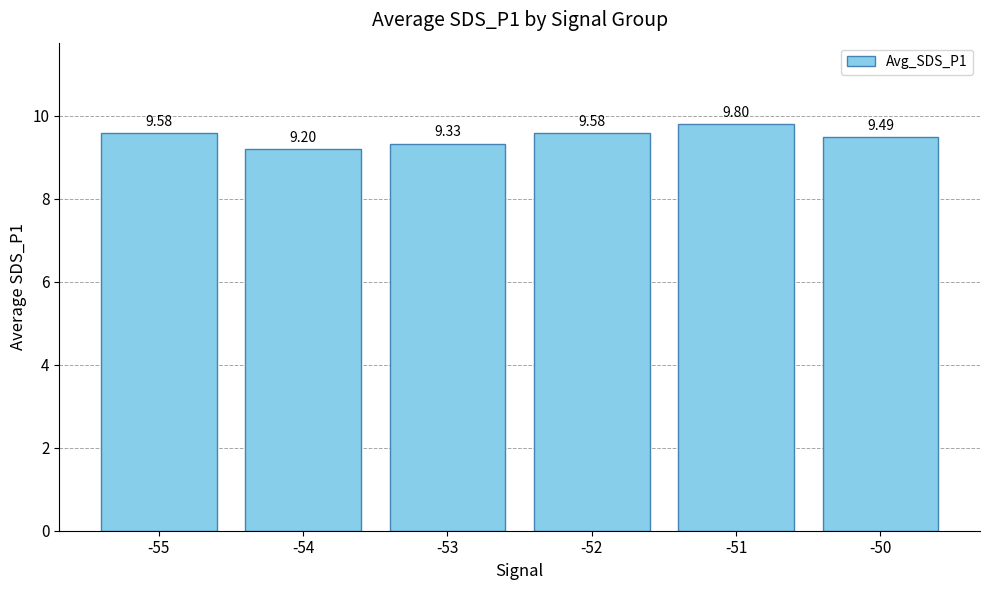

What is the change in value from -52 to -51?

+0.2